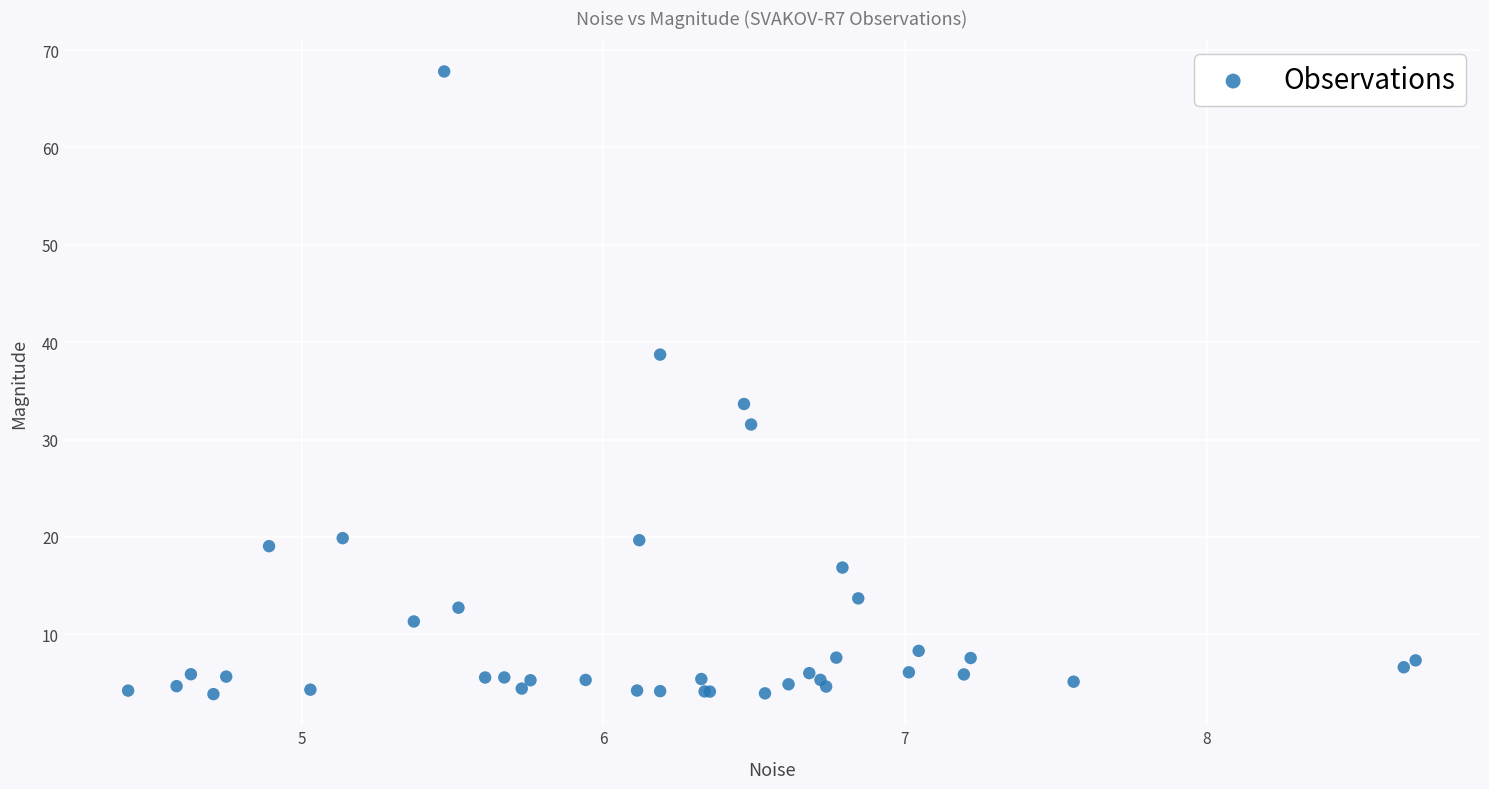

What Y value in the scatter plot is closest to 35?

33.7